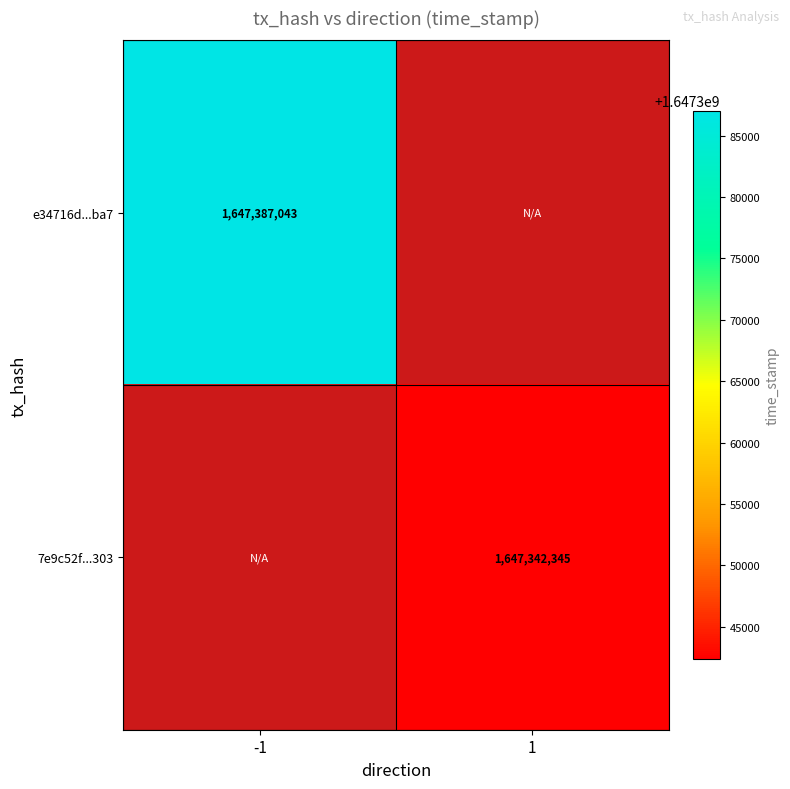

The value of 7e9c52f...303 at 1 is 627445506. True or false?

False